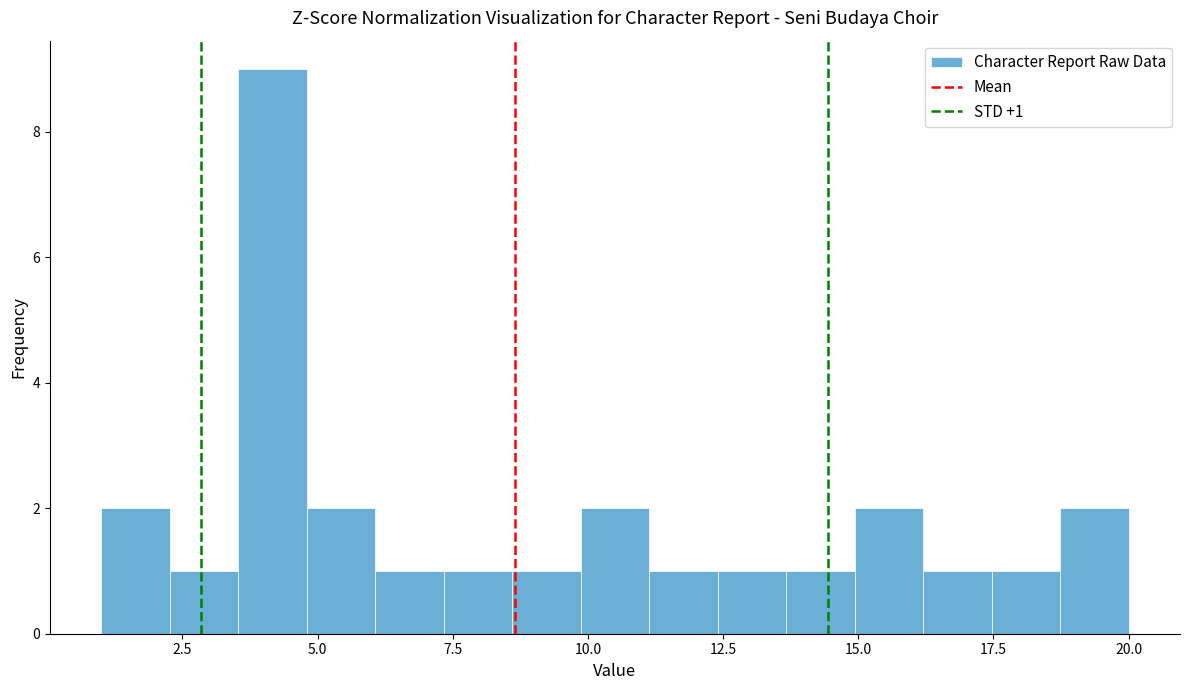

Around what value on the x-axis is the tallest bar? Give the approximate position of its centre, as read against the axis.

4.0